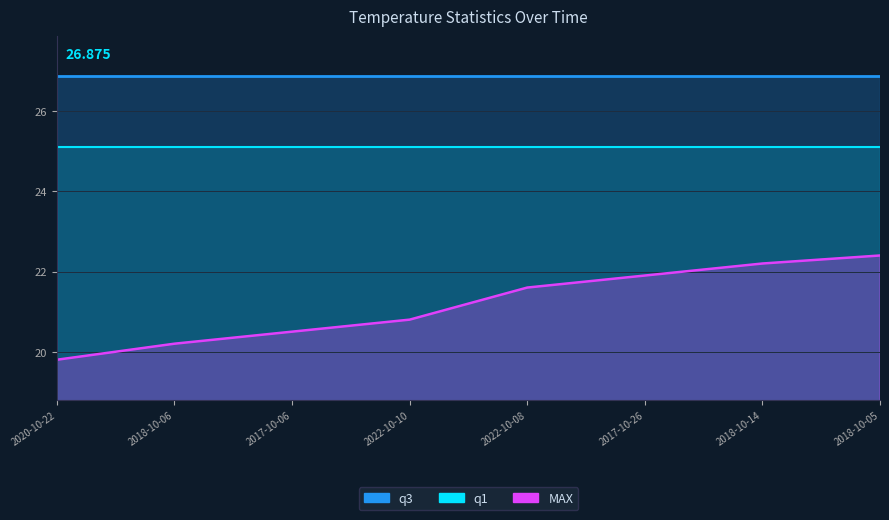

Which has a higher value, 2017-10-26 or 2018-10-14?

2017-10-26